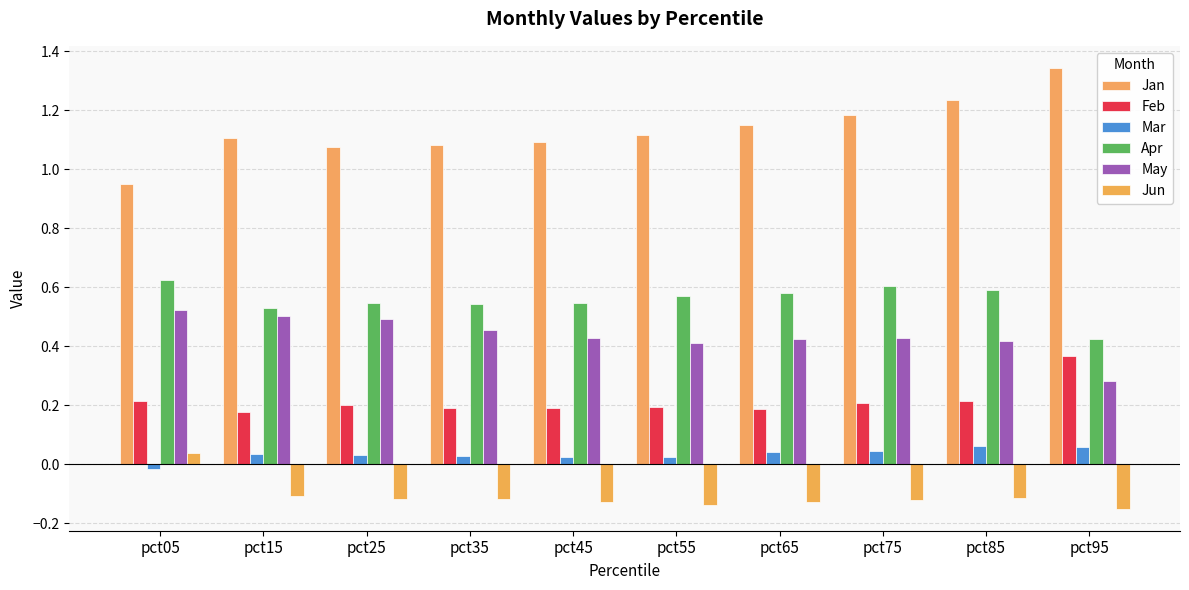

Which series changed the most between pct05 and pct65?

Jan